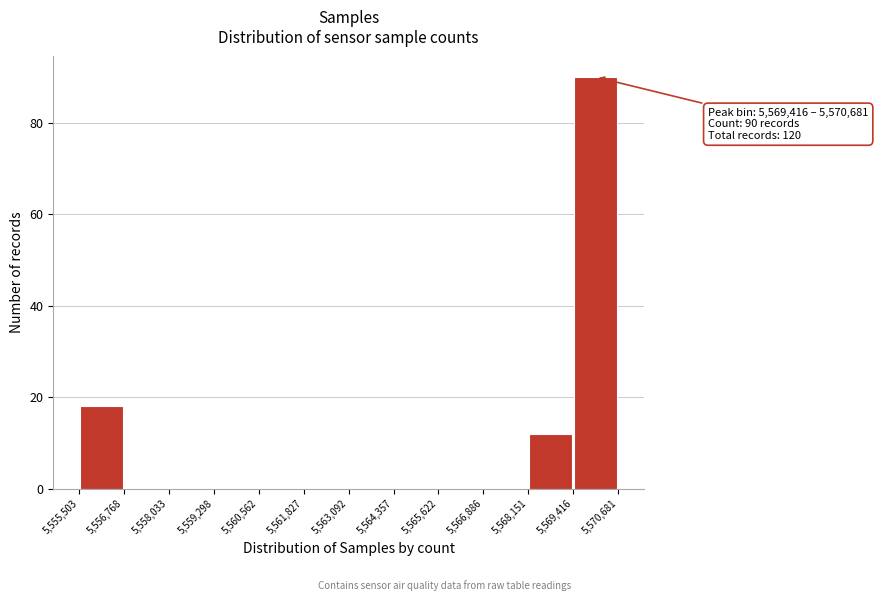

Over which range of the x-axis is the bar tallest?

5,569,416 to 5,570,681